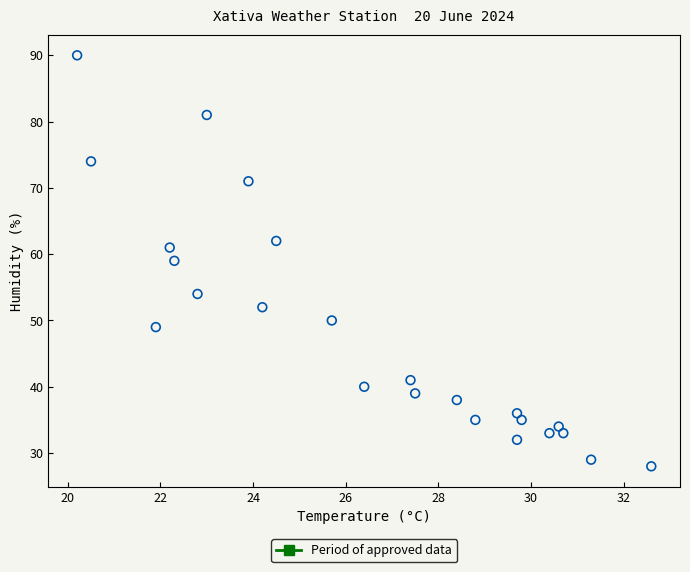

What is the range of Y values (max minus min)?

62